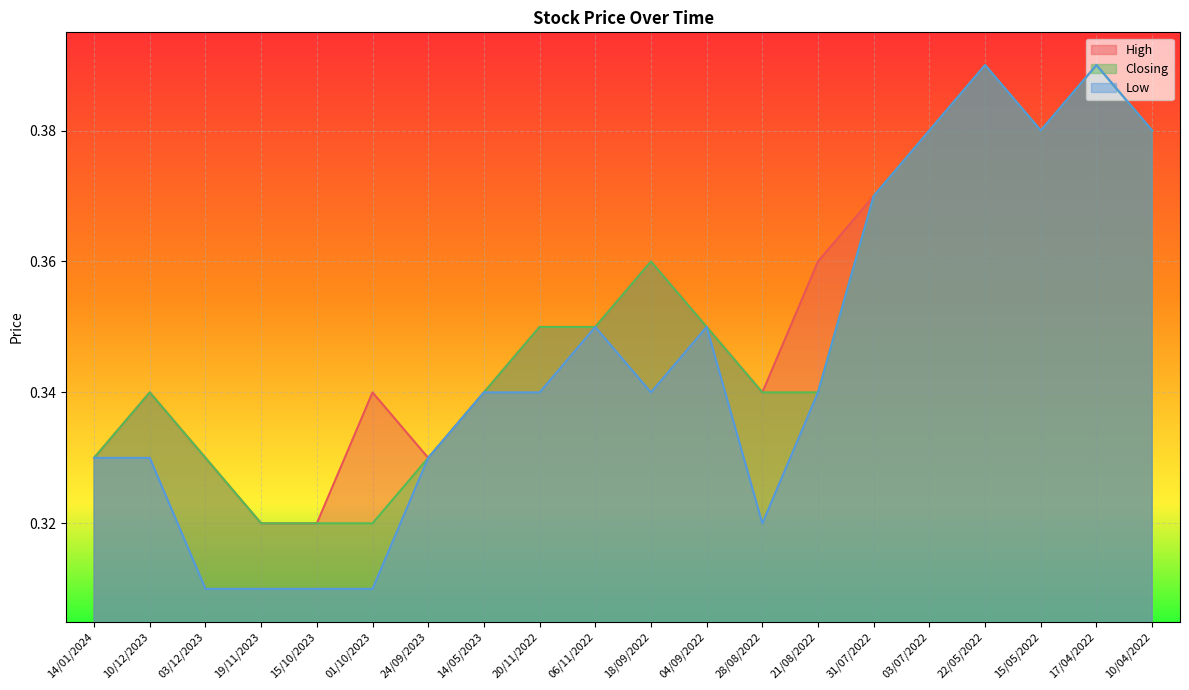

In High, how many points are lower than both neighbors (excluding endpoints)?

3